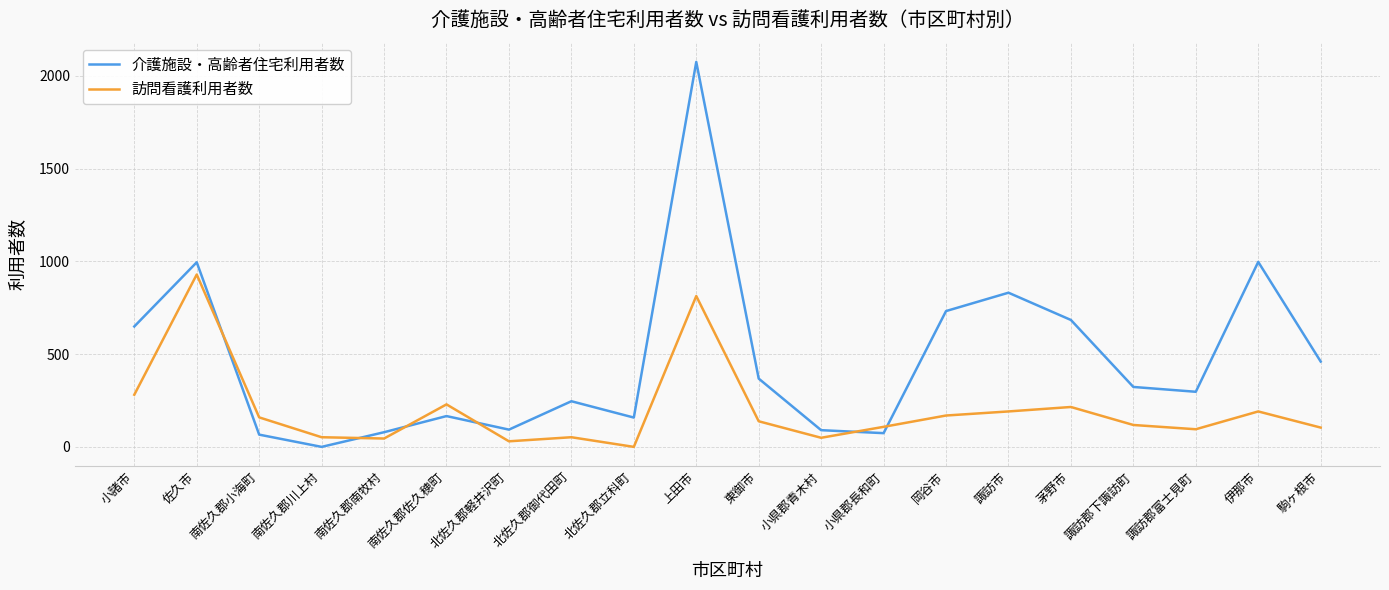

The 訪問看護利用者数 series shows 118 at 諏訪郡下諏訪町. True or false?

True